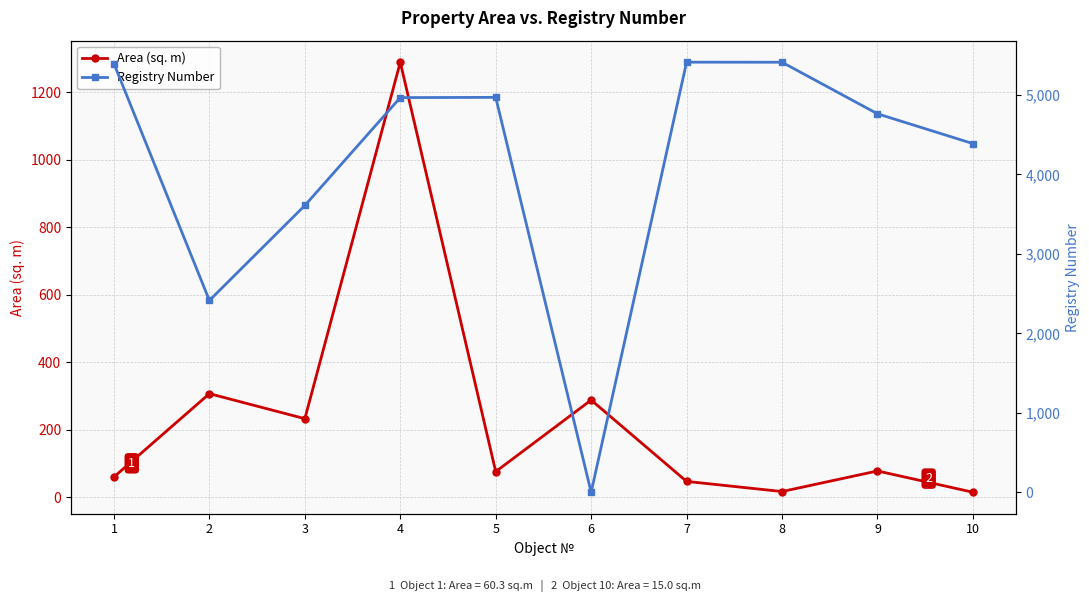

What are all the series names shown in the legend?

Area (sq. m), Registry Number